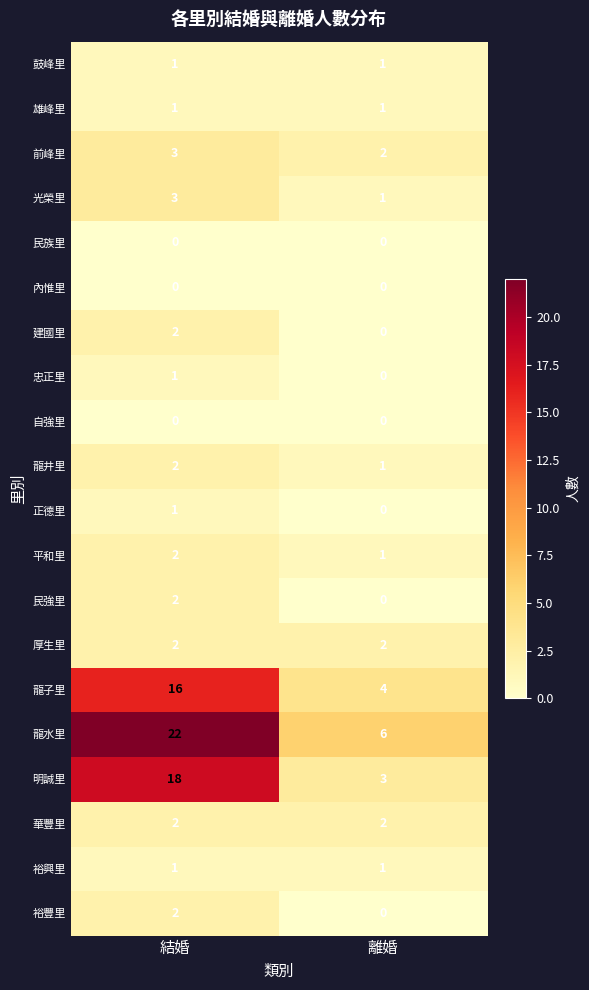

The value of 鼓峰里 at 離婚 is 1. True or false?

True